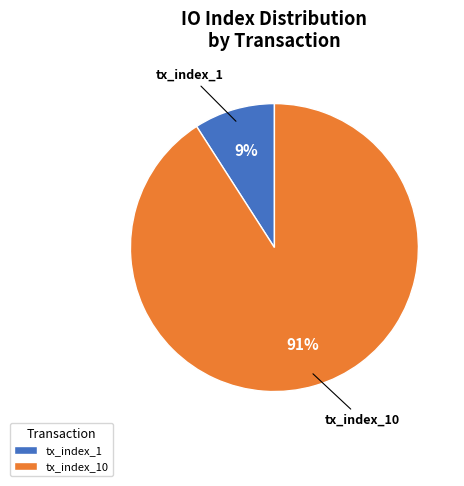

Is there any slice that represents more than half of the pie?

Yes